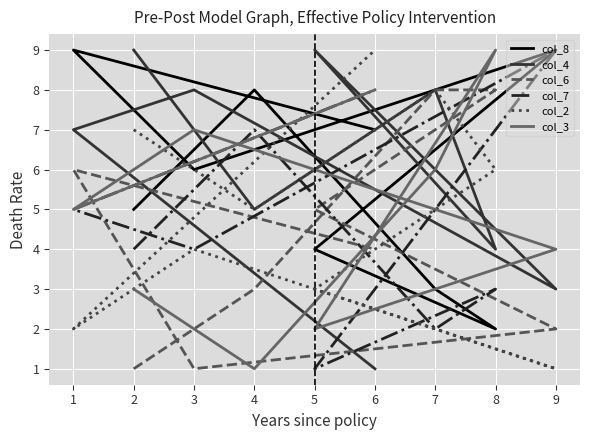

What is the minimum value for col_6?

1